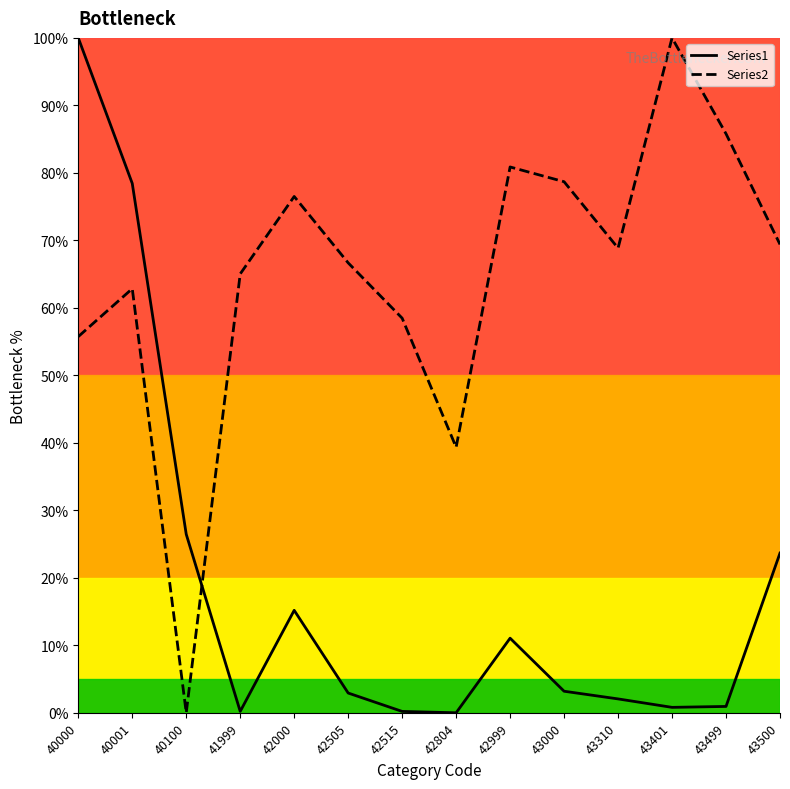

Does the chart display data point markers on the line(s)?

No